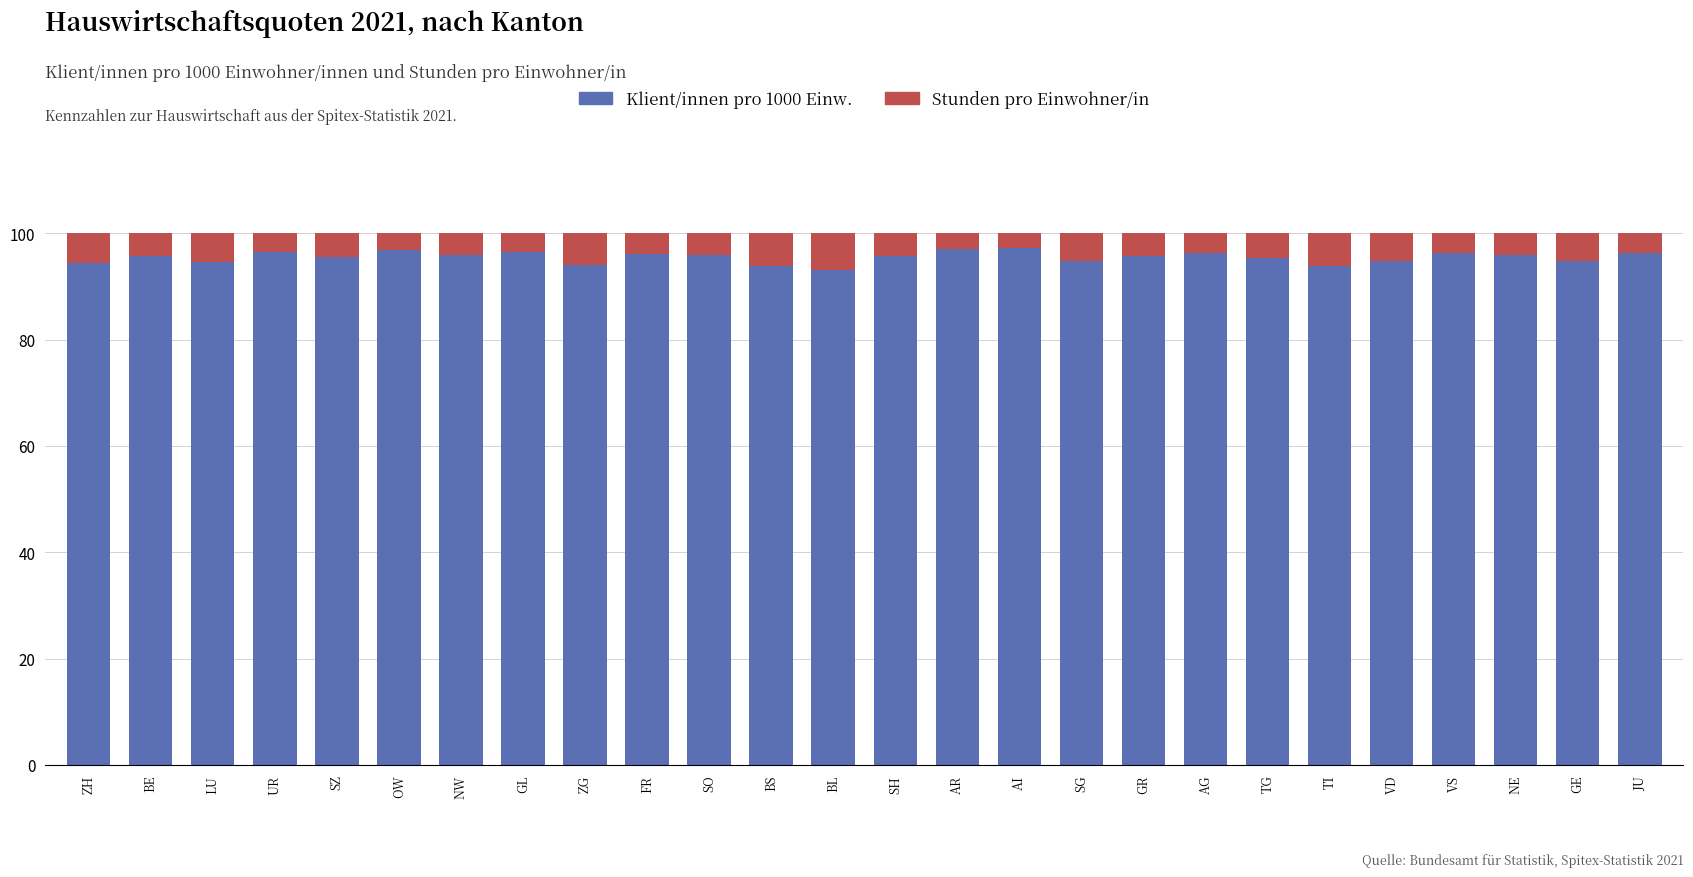

What are all the series names shown in the legend?

Klient/innen pro 1000 Einw., Stunden pro Einwohner/in